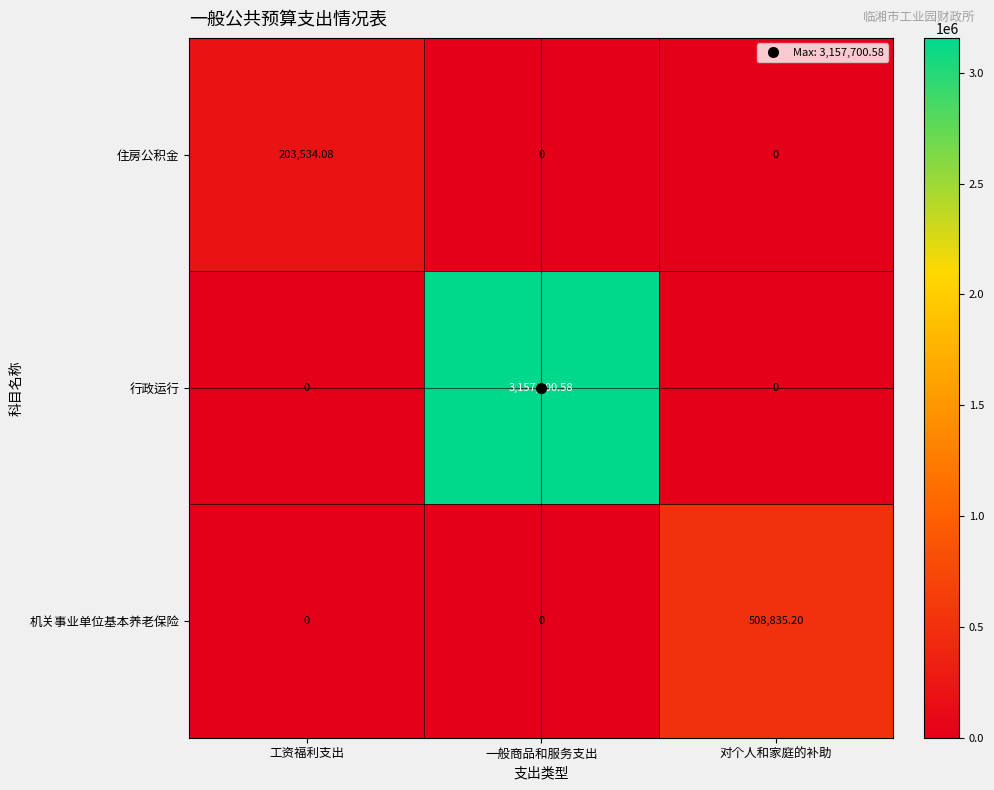

What is the spread (max minus min) of values at 工资福利支出?

203534.1